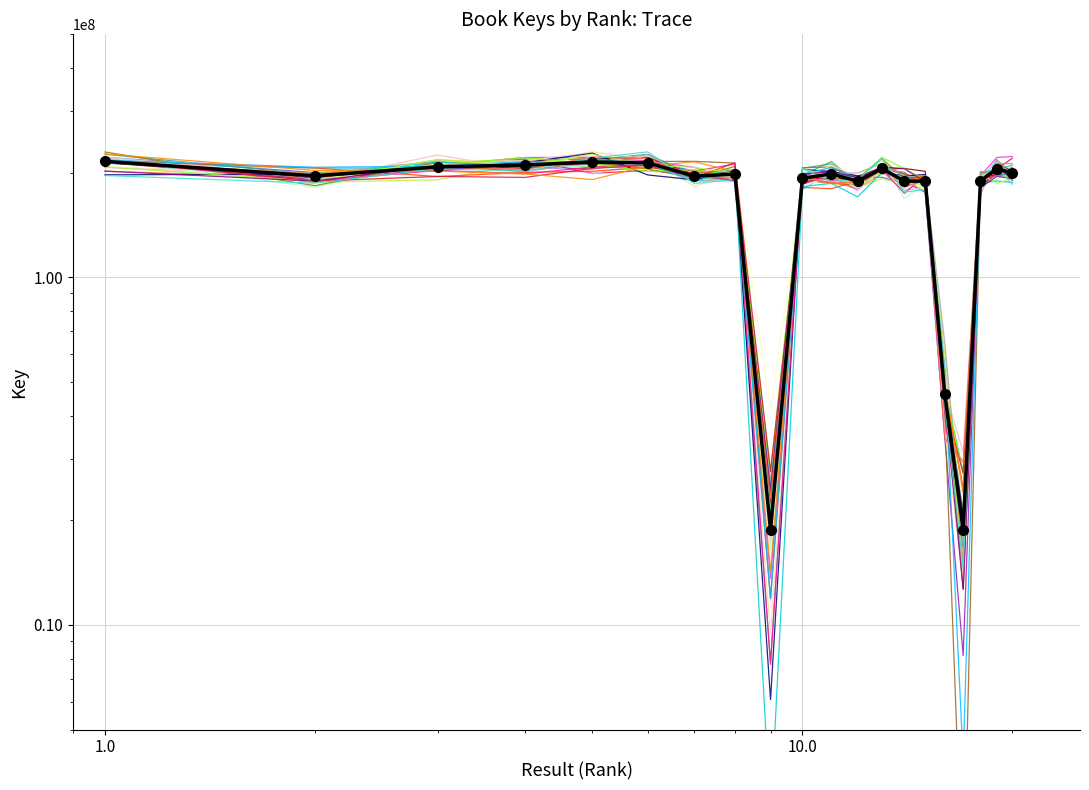

The value at 16 is 46031437. True or false?

True